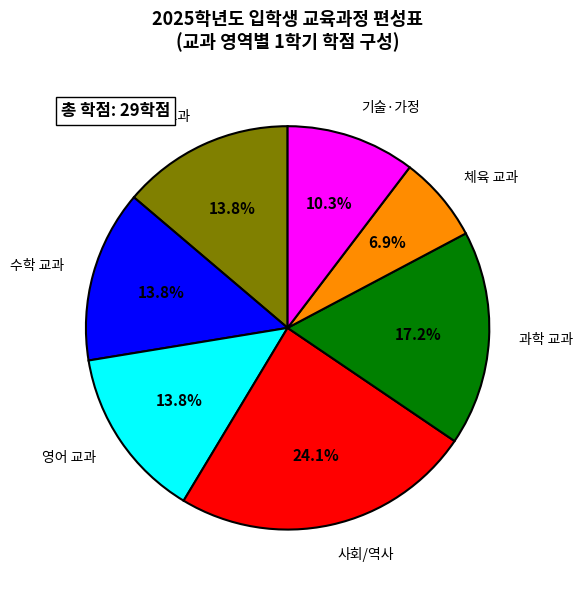

Do 국어 교과 and 체육 교과 together represent more than half of the pie?

No